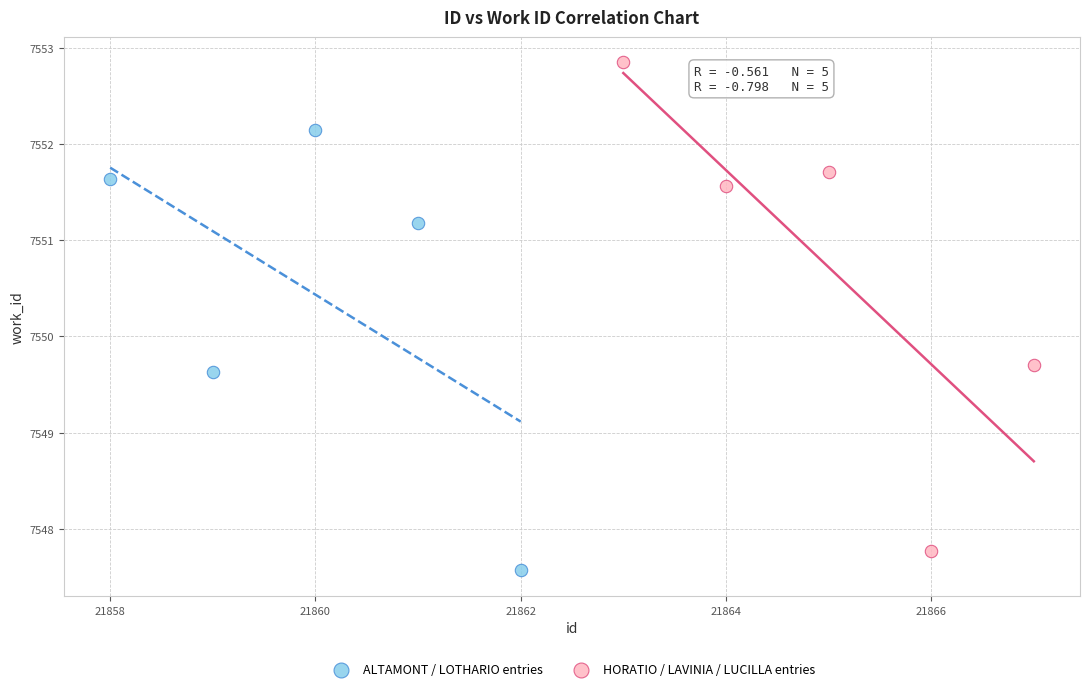

What are all the series names shown in the legend?

ALTAMONT / LOTHARIO entries, HORATIO / LAVINIA / LUCILLA entries